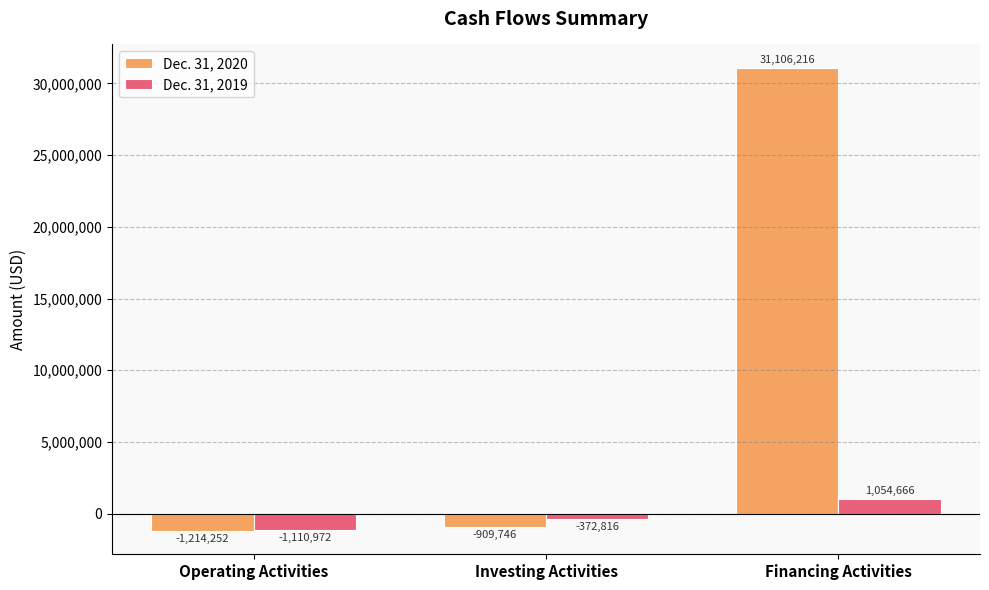

What is the sum of the Dec. 31, 2020 values at Operating Activities and Financing Activities?

29891964